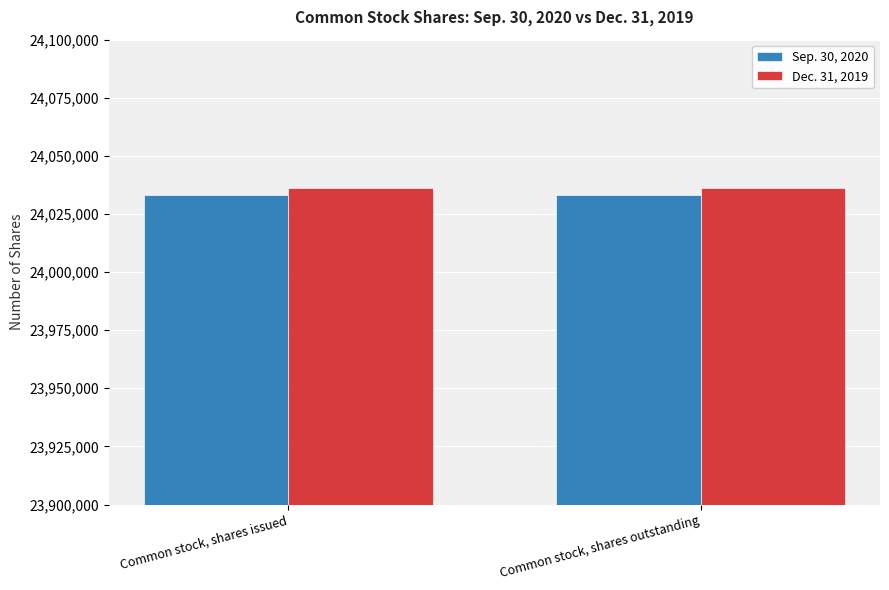

What position from the left is Common stock, shares outstanding?

2